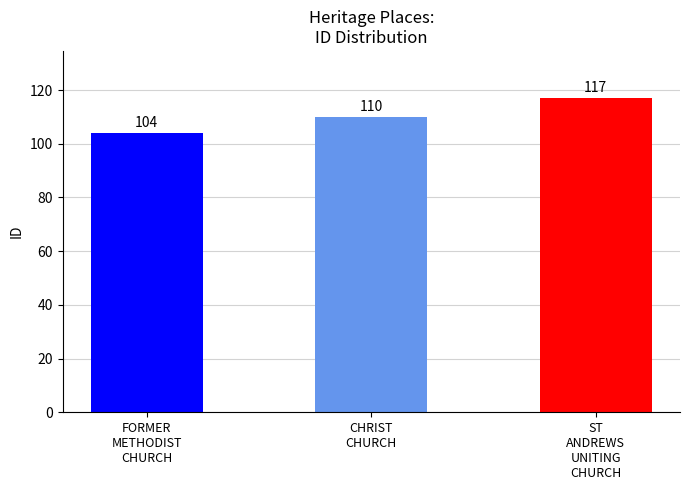

How many values are between 104 and 117?

3